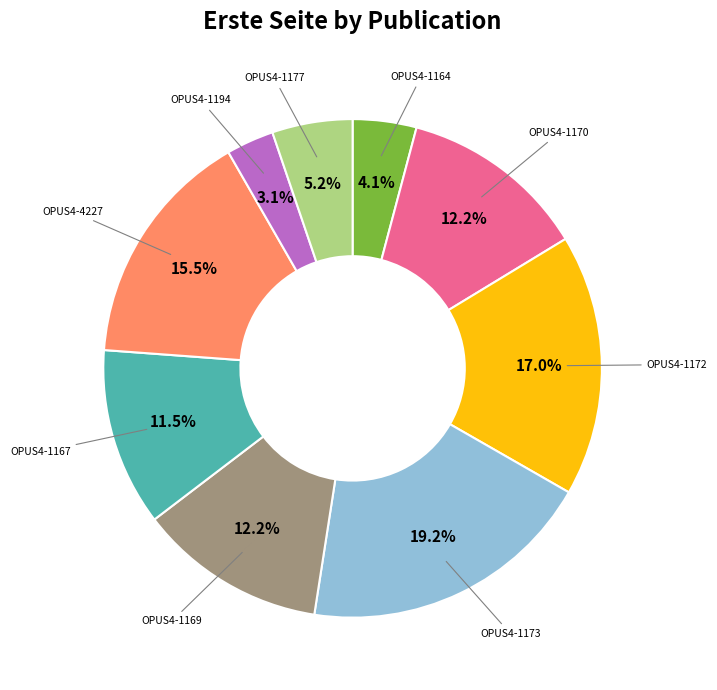

The OPUS4-1170 slice represents 12% of the pie. True or false?

True